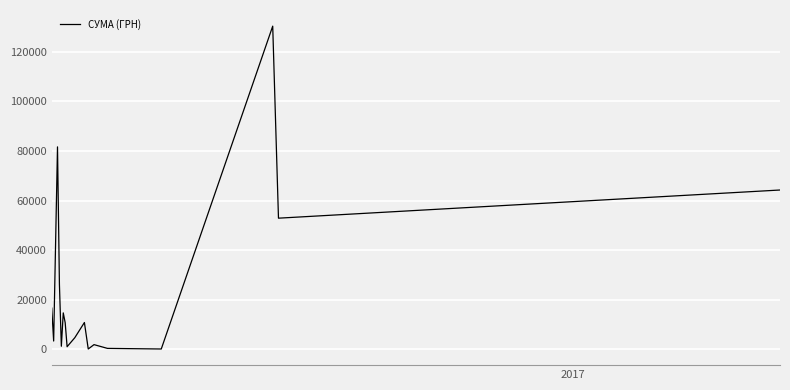

What is the difference between the maximum and minimum values?

130203.7